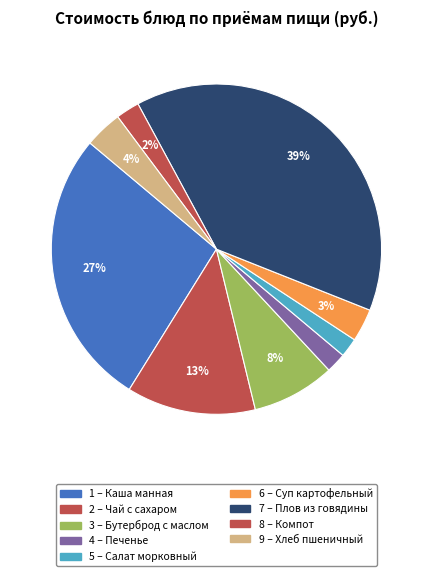

Which category has the smallest portion of the pie?

салат морковный